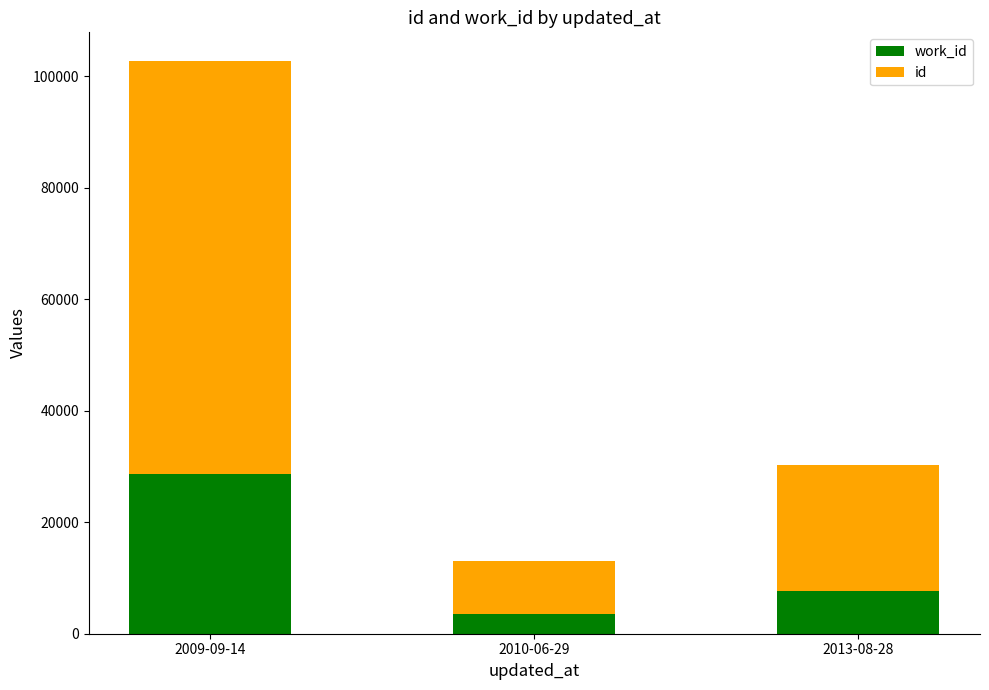

What is the total value across all series at 2009-09-14?

102725